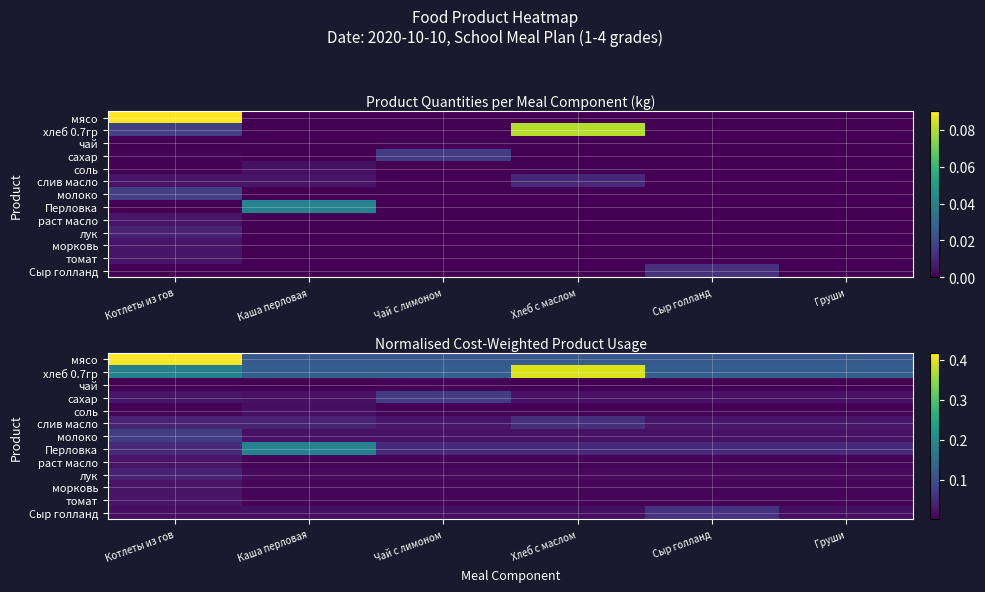

Between Котлеты из гов and Чай с лимоном, which series saw the biggest shift?

мясо